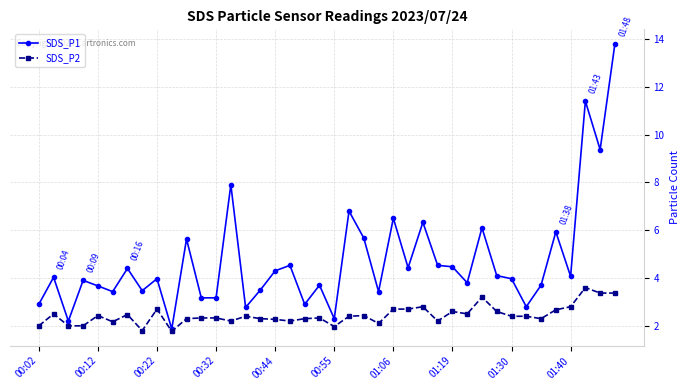

What is the minimum value shown in the chart?

1.8